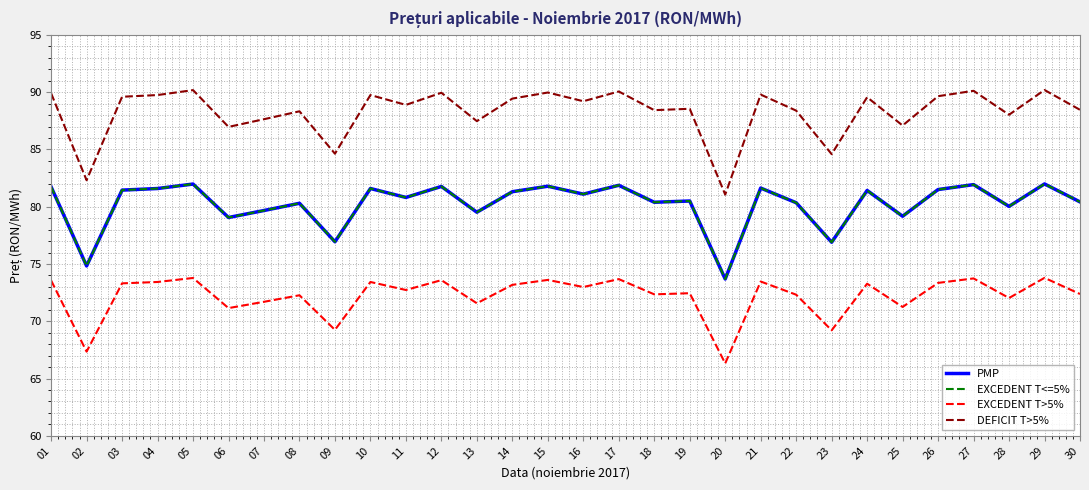

Is this an area chart (filled region under the line)?

No